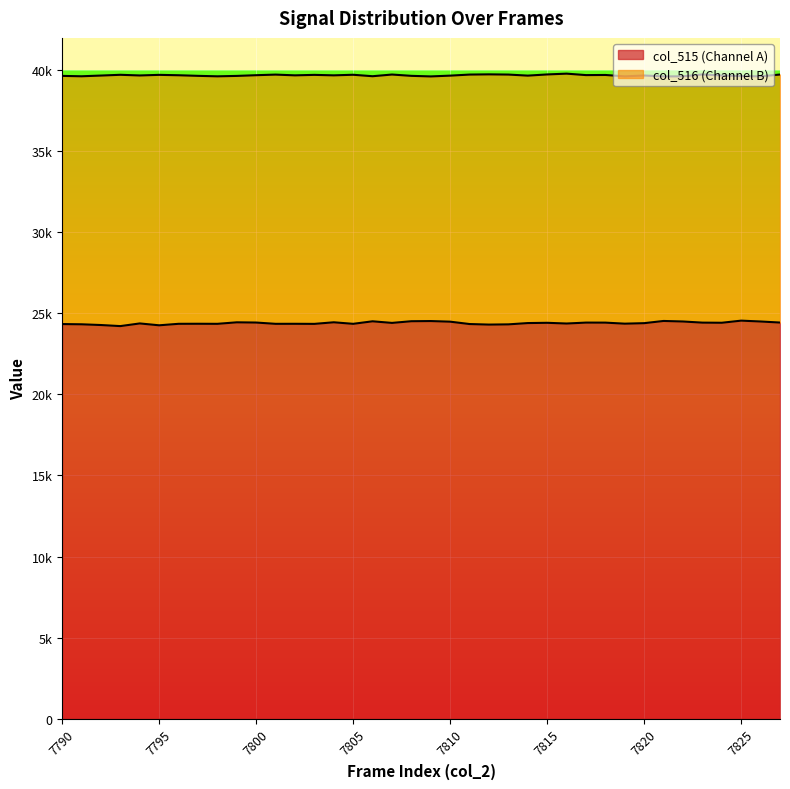

Reading right to left, list all the values displayed in this chart.

col_515: 7827=24436	7826=24501	7825=24554	7824=24423	7823=24431	7822=24501	7821=24534	7820=24398	7819=24367	7818=24431	7817=24433	7816=24376	7815=24420	7814=24404	7813=24324	7812=24310	7811=24344	7810=24490	7809=24528	7808=24518	7807=24414	7806=24513	7805=24357	7804=24452	7803=24354	7802=24359	7801=24357	7800=24436	7799=24450	7798=24357	7797=24361	7796=24358	7795=24266	7794=24381	7793=24217	7792=24283	7791=24328	7790=24342
col_516: 7827=39739	7826=39628	7825=39643	7824=39680	7823=39745	7822=39628	7821=39624	7820=39679	7819=39628	7818=39712	7817=39704	7816=39794	7815=39745	7814=39672	7813=39737	7812=39750	7811=39737	7810=39671	7809=39623	7808=39658	7807=39739	7806=39635	7805=39725	7804=39689	7803=39718	7802=39689	7801=39735	7800=39698	7799=39654	7798=39629	7797=39658	7796=39695	7795=39719	7794=39682	7793=39723	7792=39676	7791=39632	7790=39655